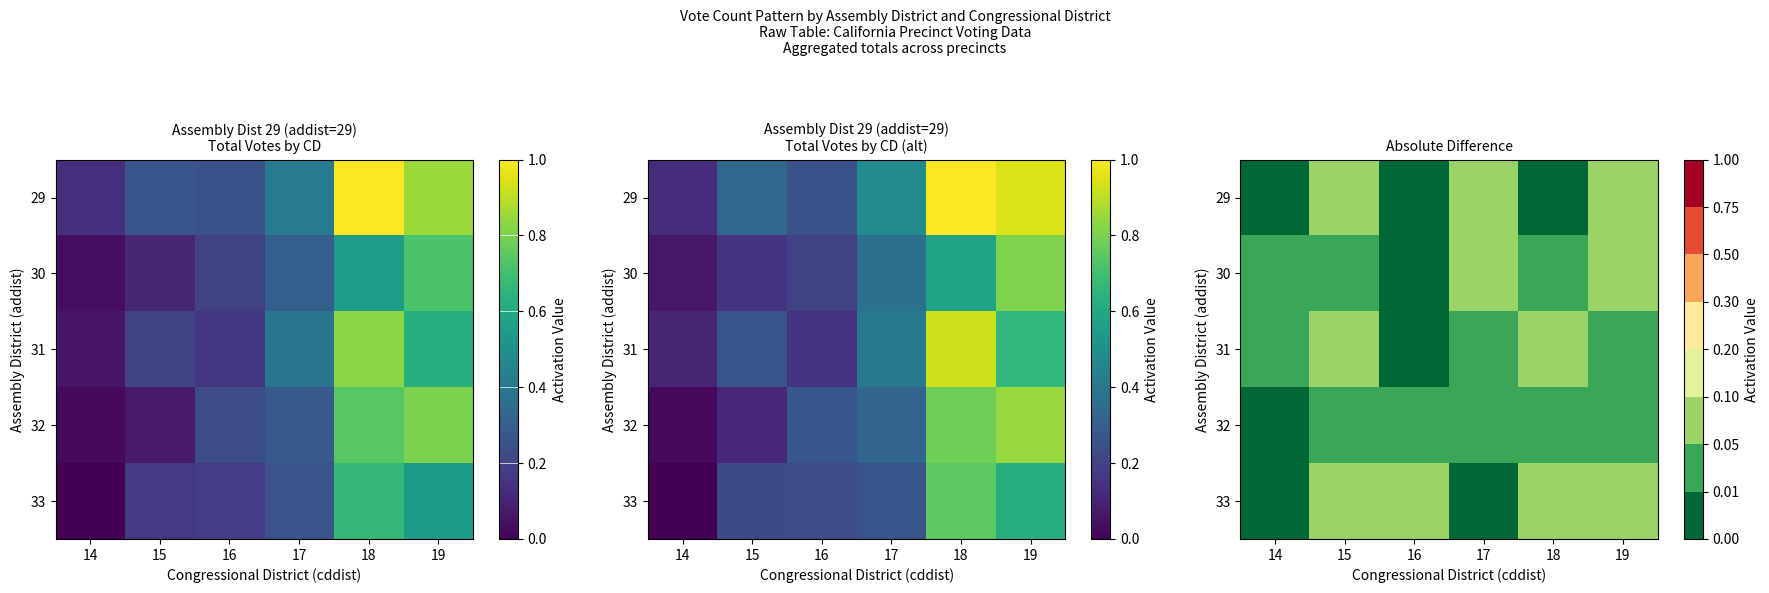

Read the 29 value at 17.

0.1